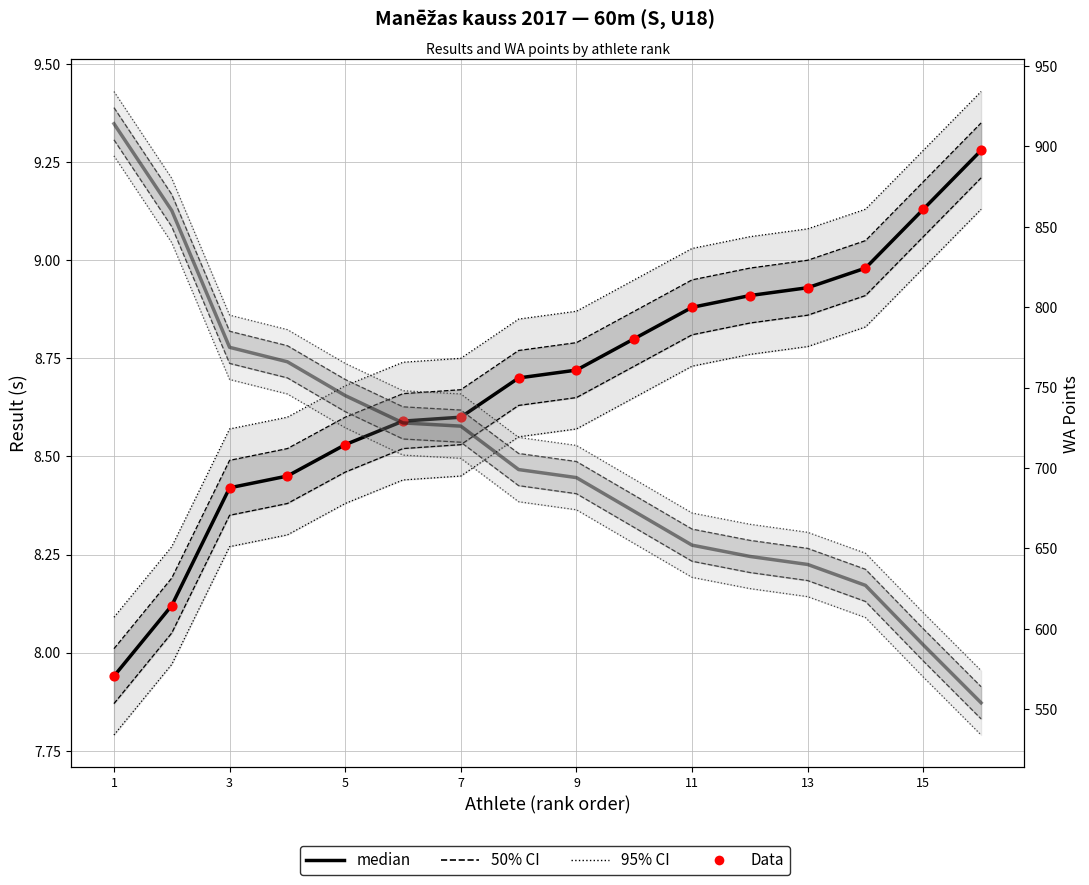

At how many categories does at least one series exceed 682?

9